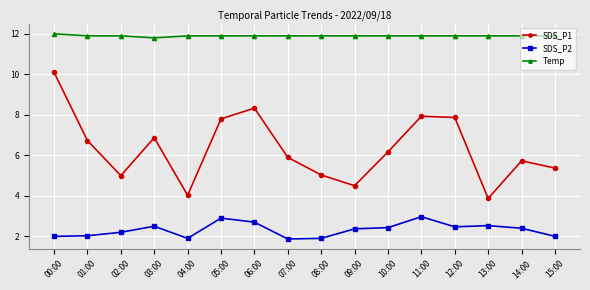

What is the value of the SDS_P1 point at the 5th from the left?

4.0